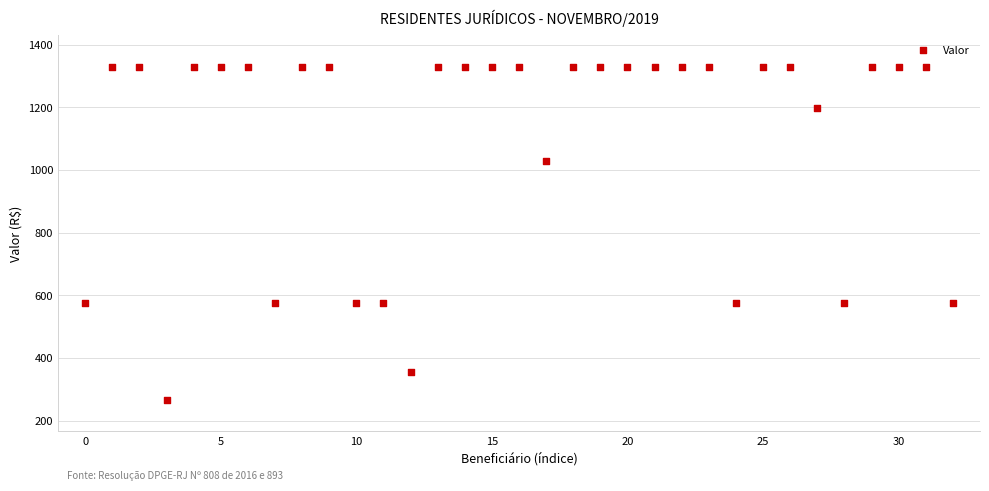

What is the range of Y values (max minus min)?

1064.0